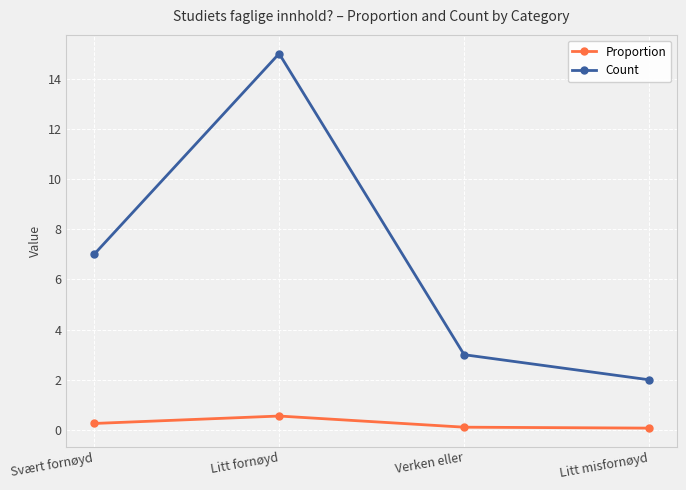

Which series has the largest total across all categories?

Count